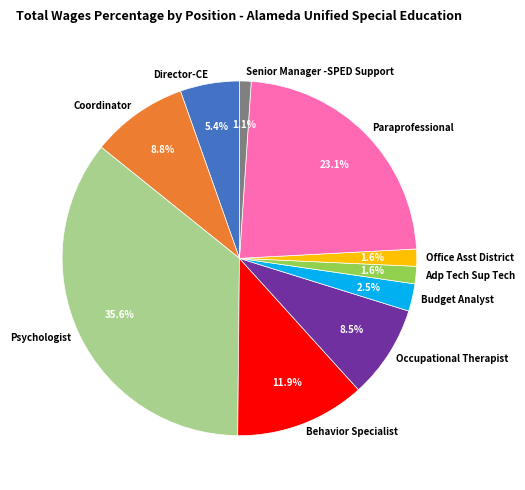

Between Budget Analyst and Behavior Specialist, which is larger?

Behavior Specialist